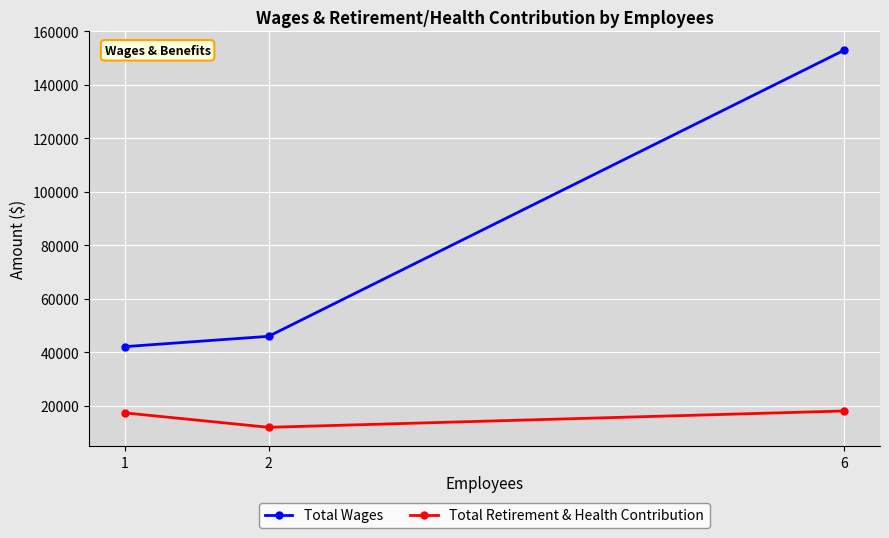

Rank the categories by Total Retirement & Health Contribution value from lowest to highest.

2, 1, 6